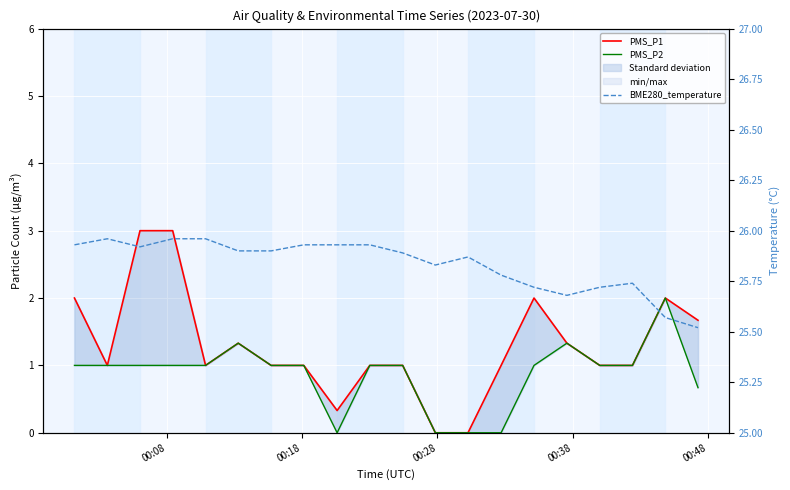

At which label is PMS_P2 closest to 1?

00:08